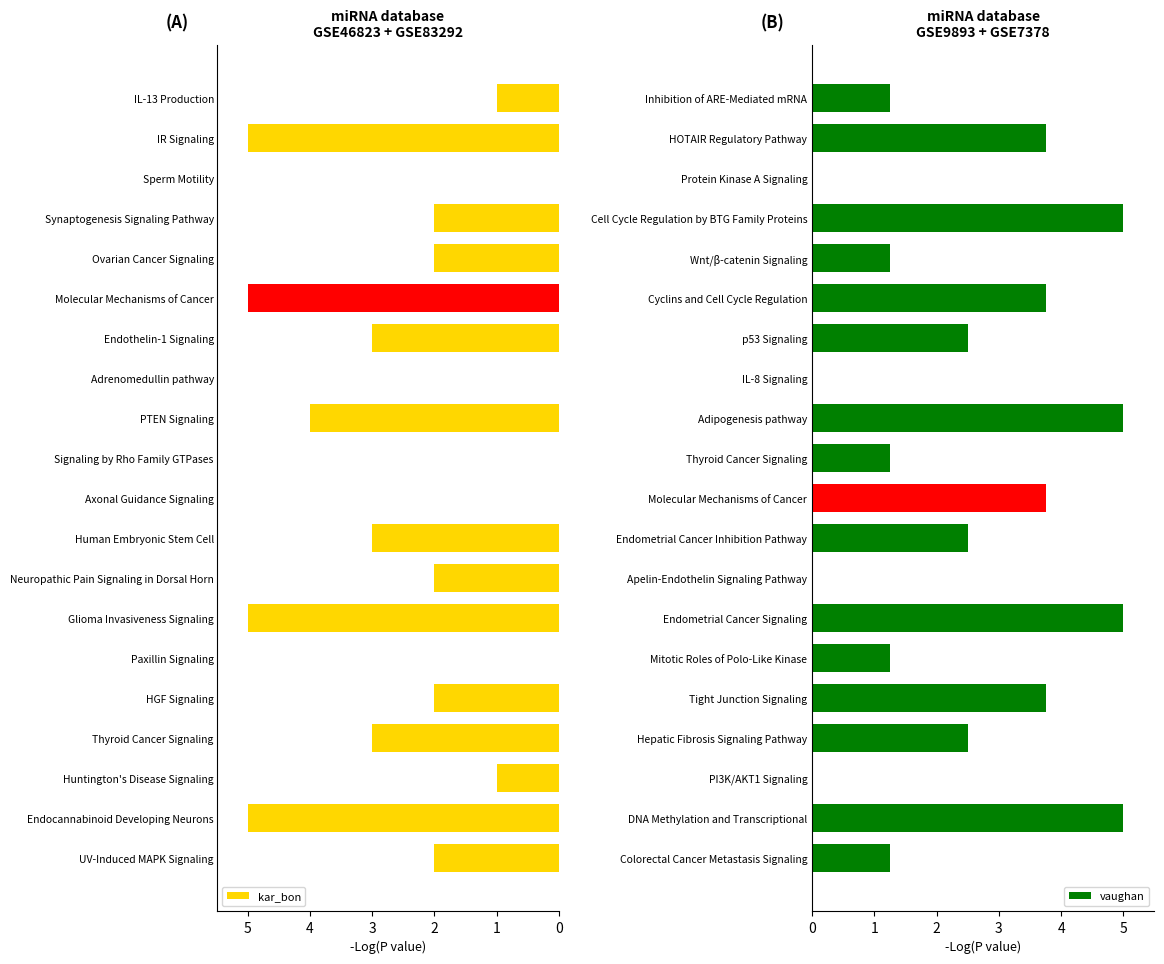

Is it true that vaughan equals 1.8 at Thyroid Cancer Signaling?

False